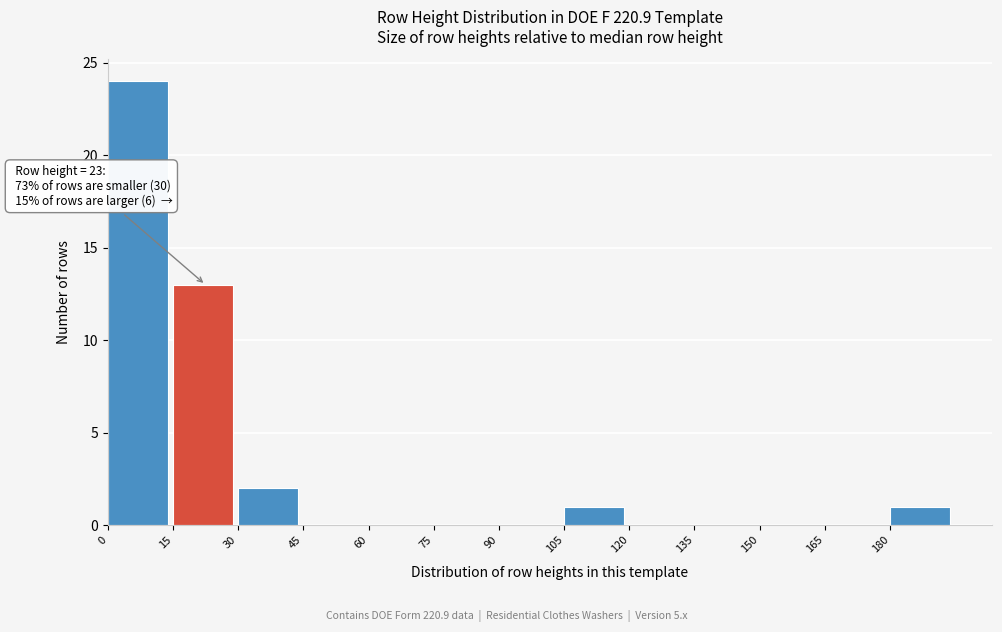

Over which range of the x-axis is the bar tallest?

0 to 15